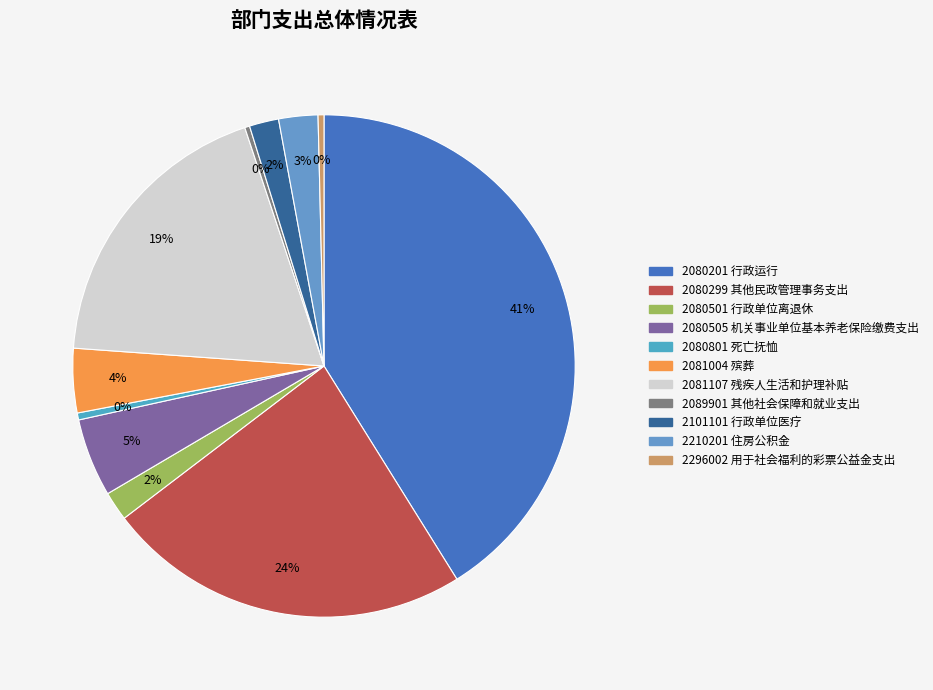

How many slices are in this pie chart?

11